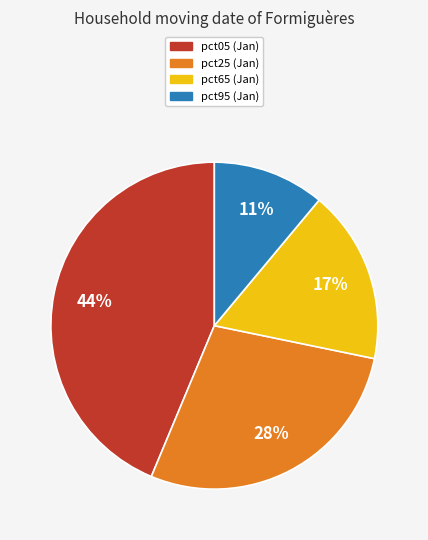

Which category has the biggest portion of the pie?

pct05